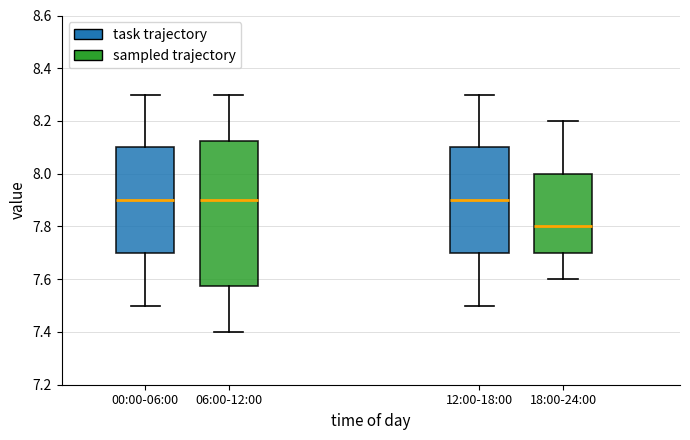

Reading left to right, transcribe this box plot: for each box, give where its median line is, the range the box spans, and where its two whiskers end, as read against the y-axis. The values are not printed on the chart, so give them approximately, as read against the axis.

00:00-06:00: median 7.90, box 7.70 to 8.10, whiskers 7.50 to 8.30
06:00-12:00: median 7.90, box 7.58 to 8.12, whiskers 7.40 to 8.30
12:00-18:00: median 7.90, box 7.70 to 8.10, whiskers 7.50 to 8.30
18:00-24:00: median 7.80, box 7.70 to 8.00, whiskers 7.60 to 8.20